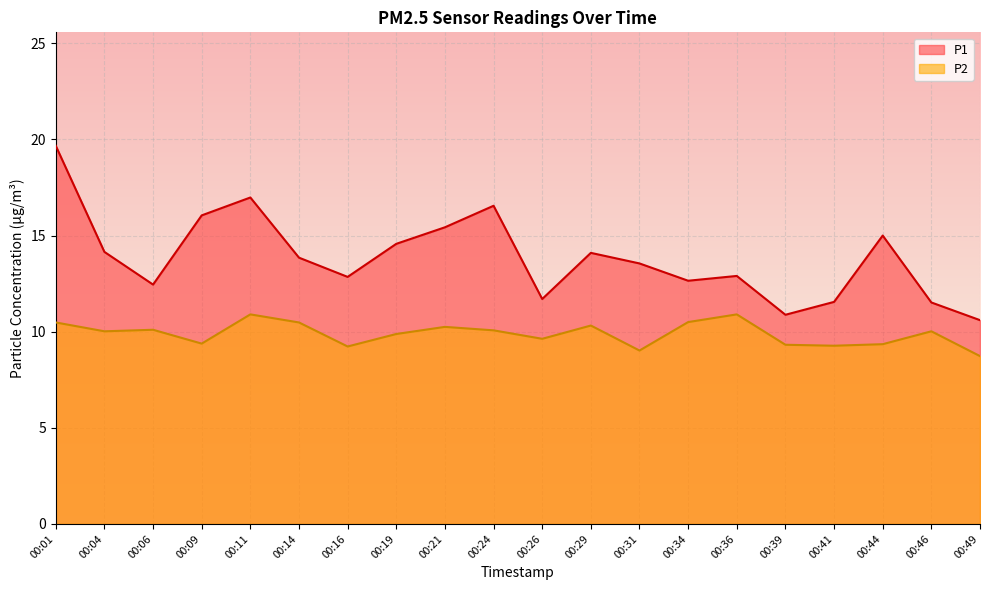

List the series in order of their overall mean, lowest first.

P2, P1